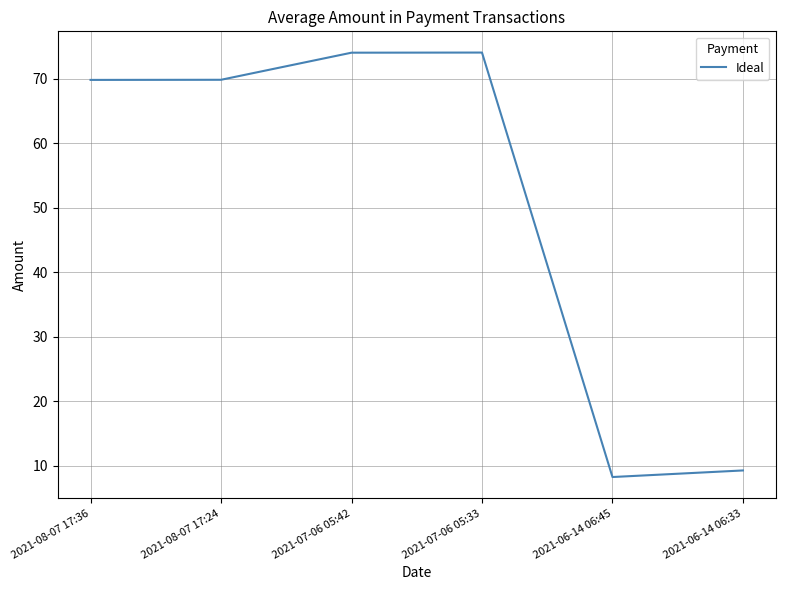

What position from the right is 2021-07-06 05:33?

3